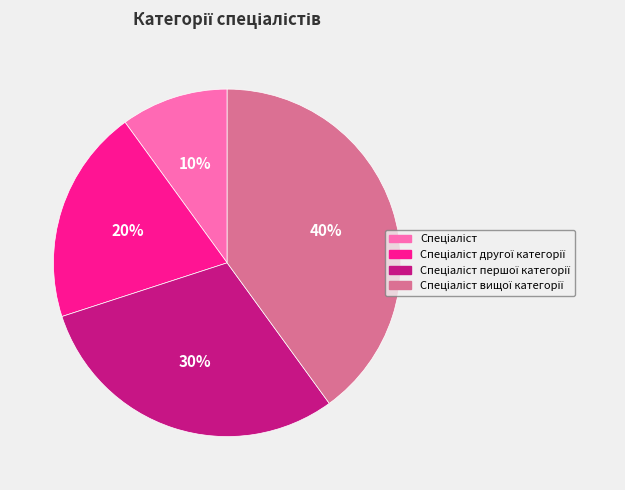

Is there a majority slice in this chart?

No